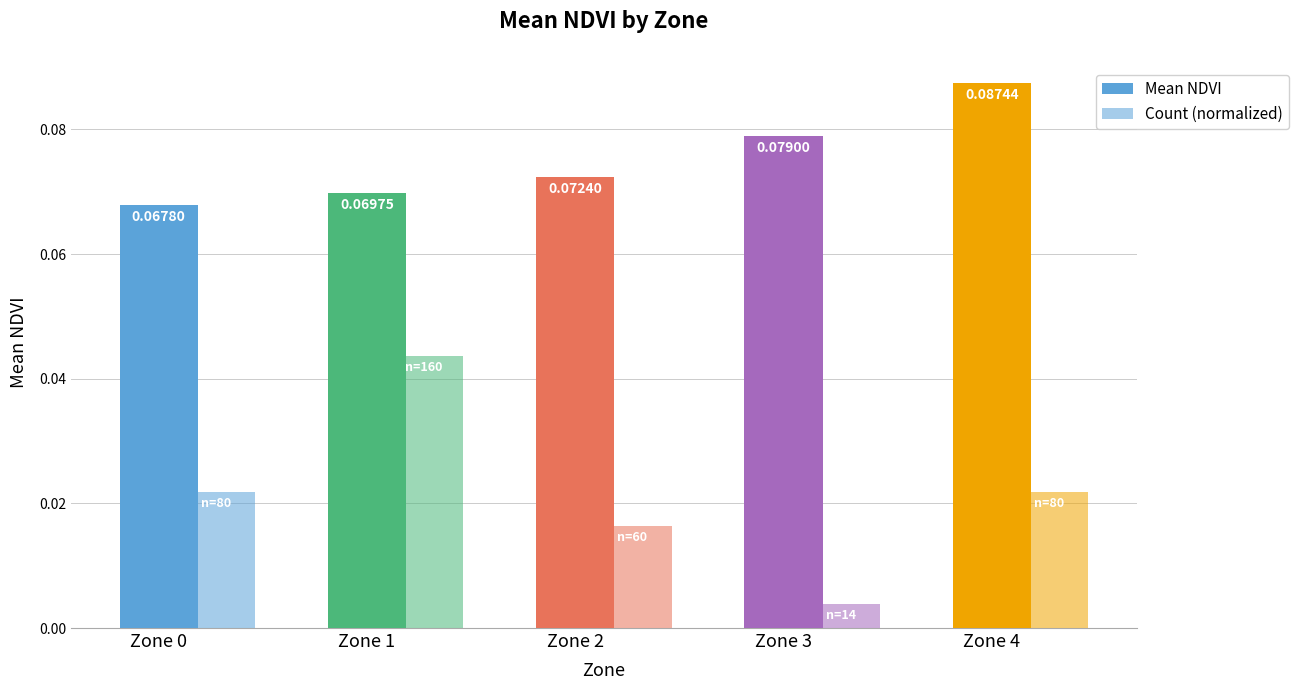

How many bars are there in each group?

2